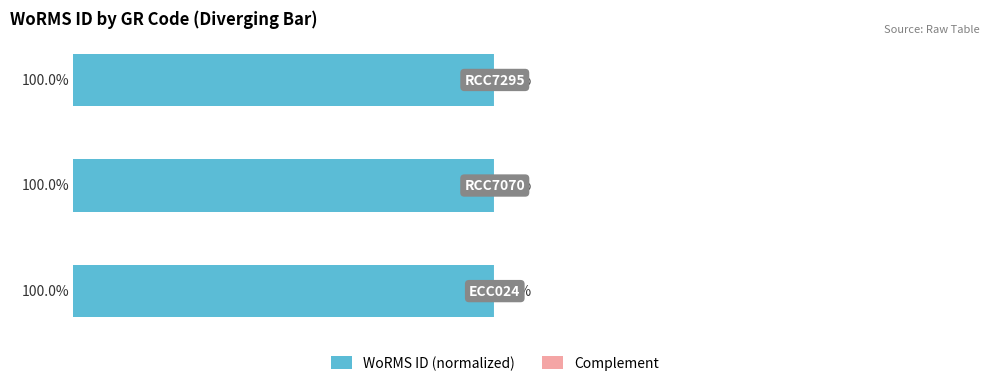

How many bars are there in each group?

2